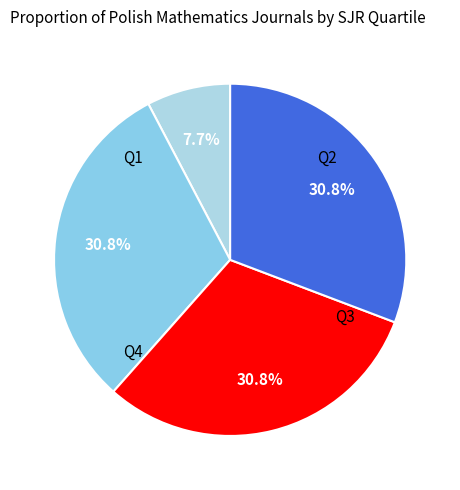

True or false: Q1 accounts for 8% of the total.

True